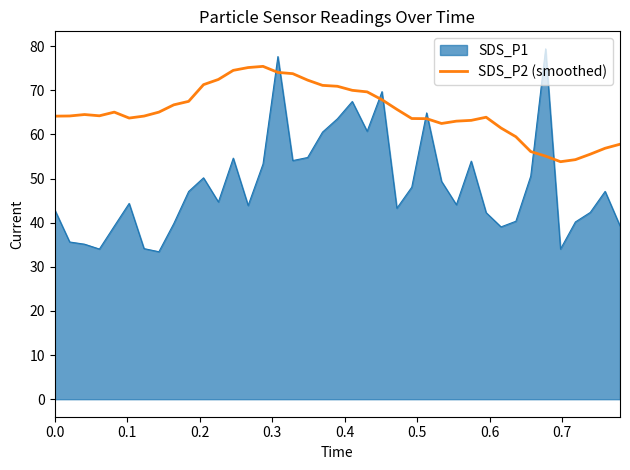

Which series has the widest spread of values?

SDS_P1